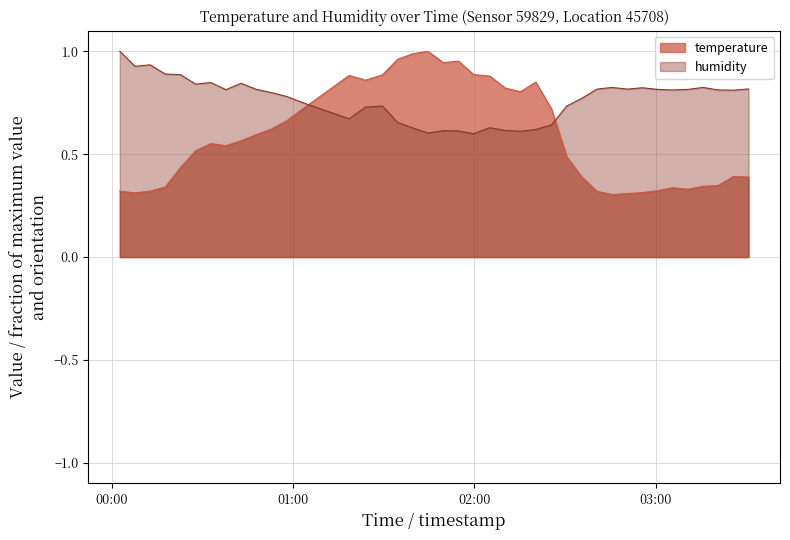

True or false: humidity and temperature cross at least once.

True